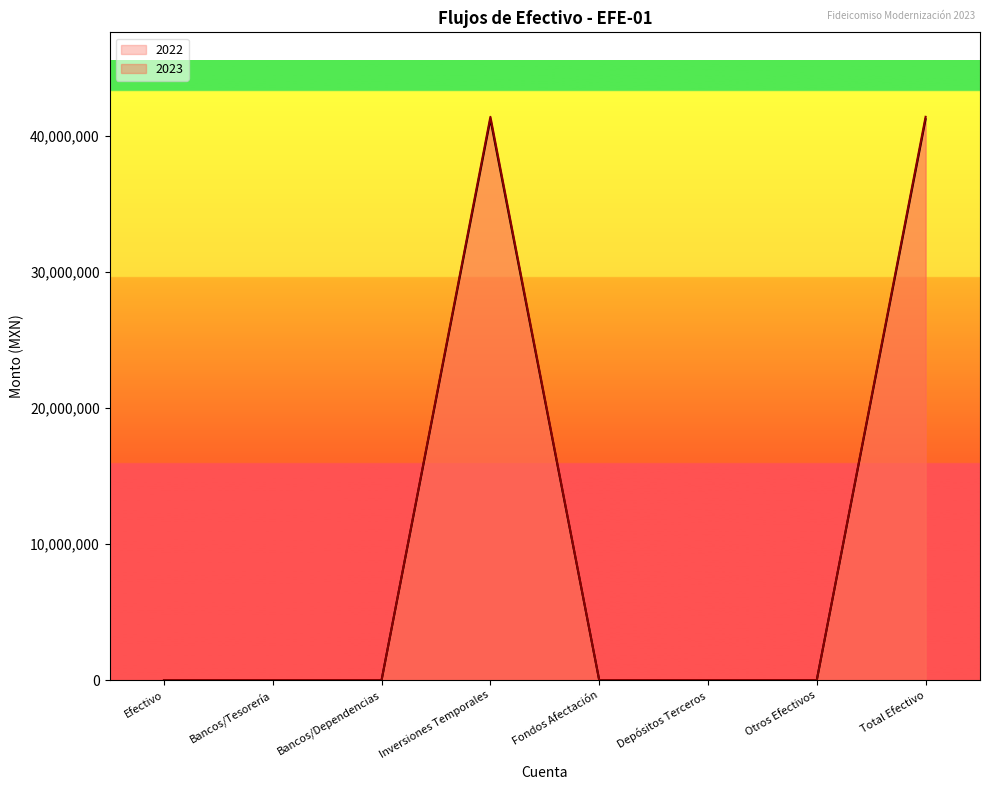

Which series has the widest spread of values?

2023